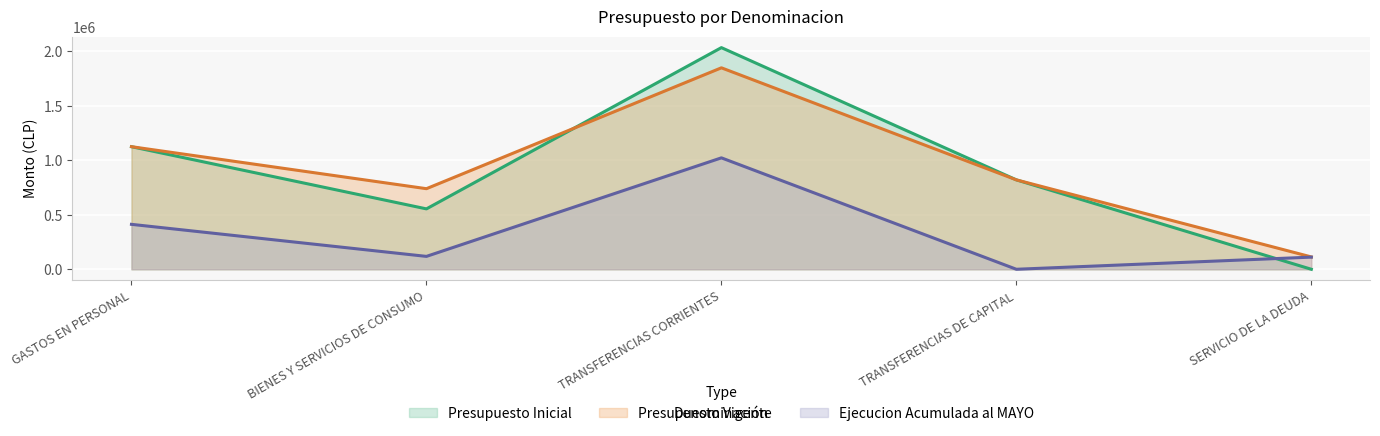

Reading left to right, what are all the values shown in this chart?

Presupuesto Inicial: 1125496	554469	2034942	820800	0
Presupuesto Vigente: 1125496	739835	1849576	820800	113239
Ejecucion Acumulada al MAYO: 412492	118273	1022968	0	111510